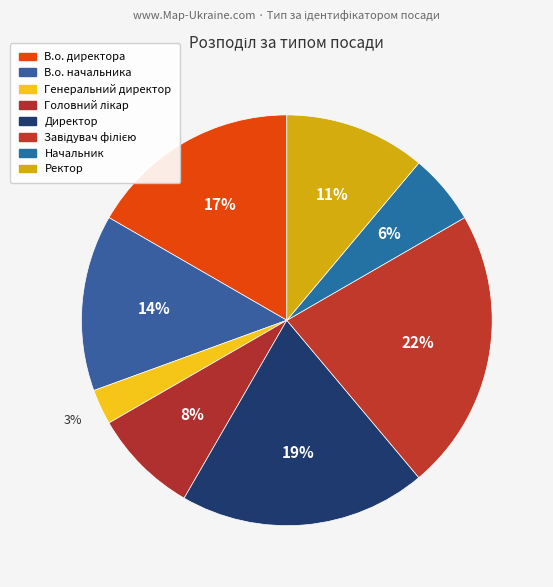

What percentage is the Завідувач філією slice, to the nearest percent?

22%